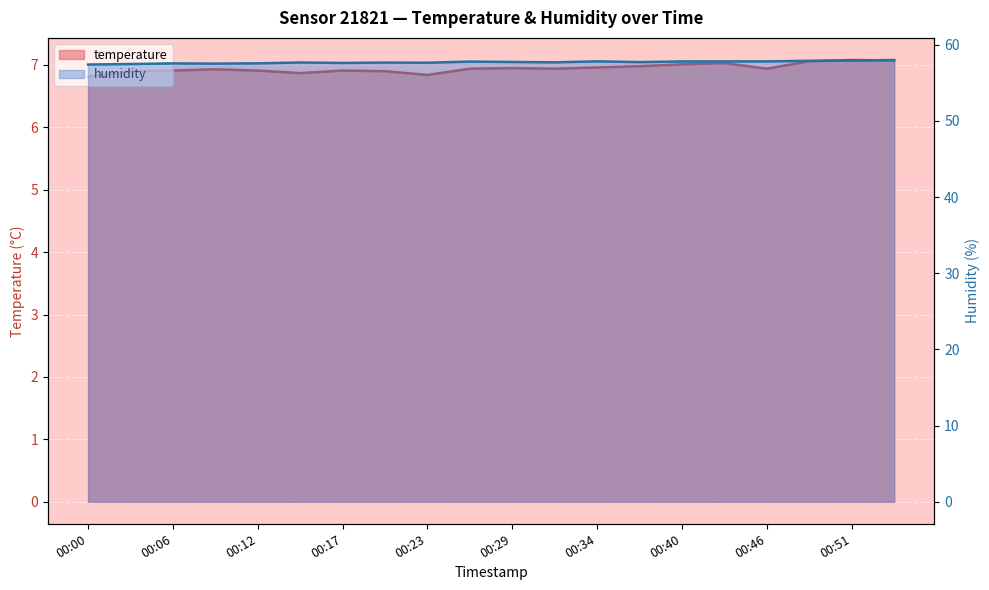

What is the minimum value shown in the chart?

6.8